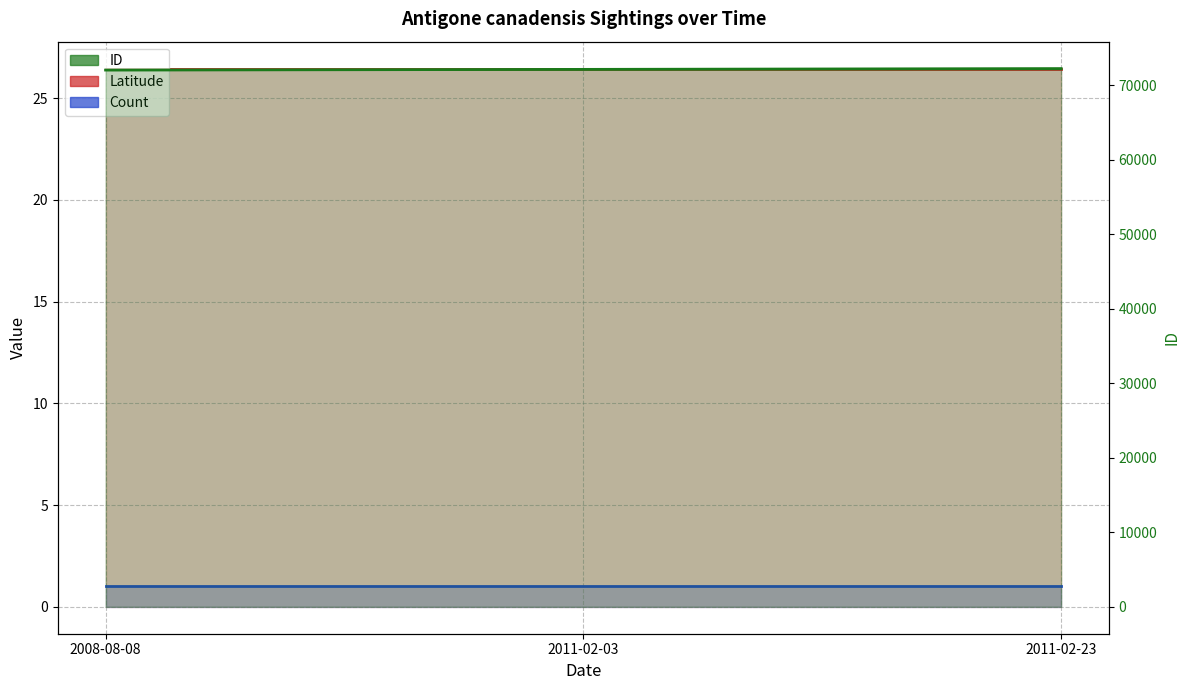

The Count series shows 1.4 at 2011-02-03. True or false?

False